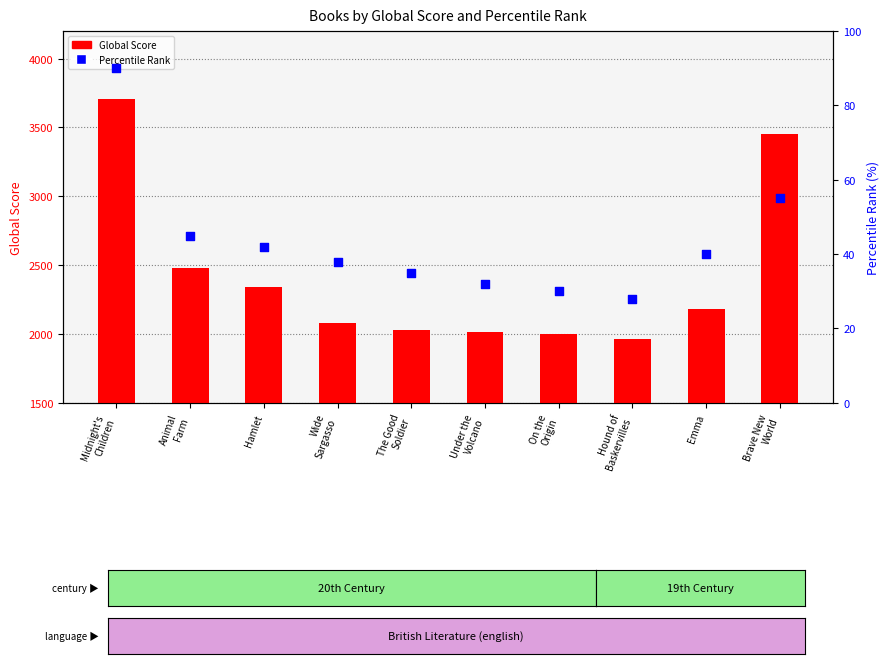

At which category is the sum across all series the highest?

Midnight's
Children